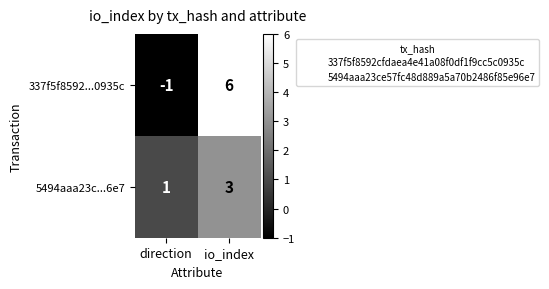

Which series has the largest range (max minus min)?

337f5f8592...0935c